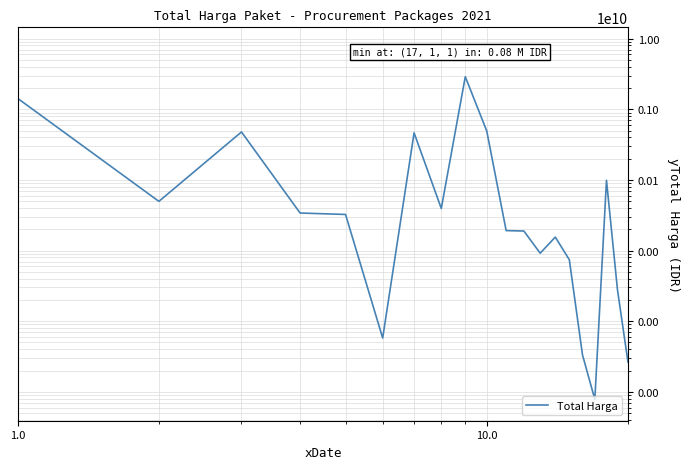

Does the chart have visible grid lines?

Yes